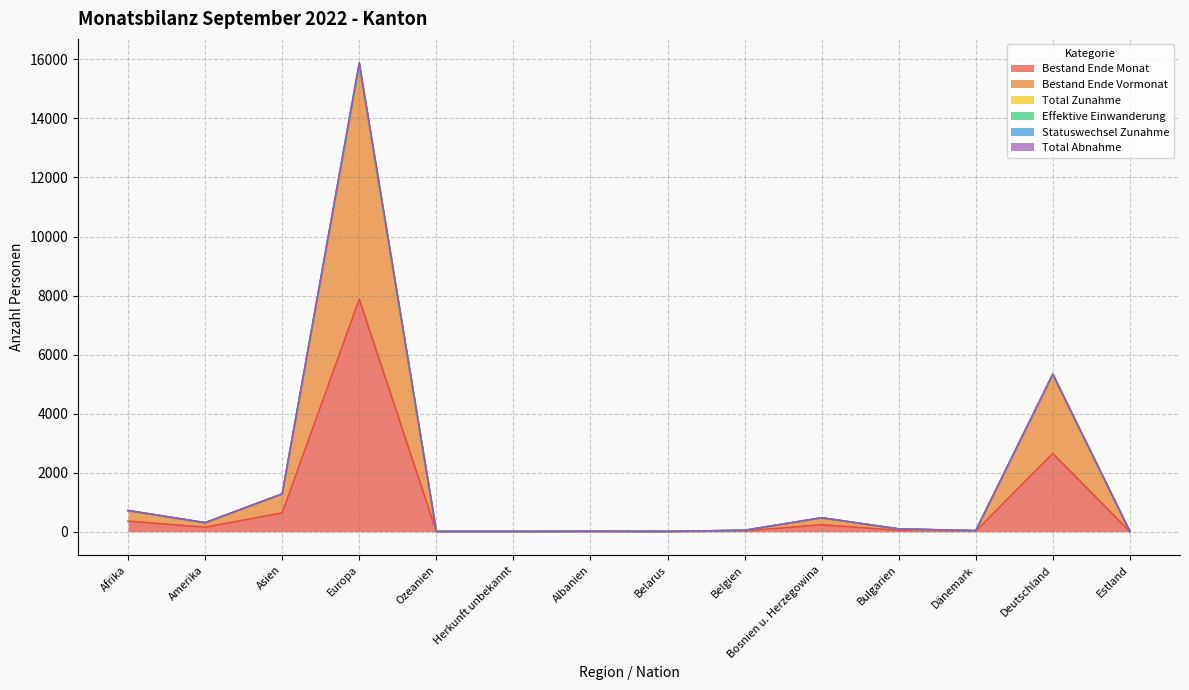

What position from the left is Dänemark?

12